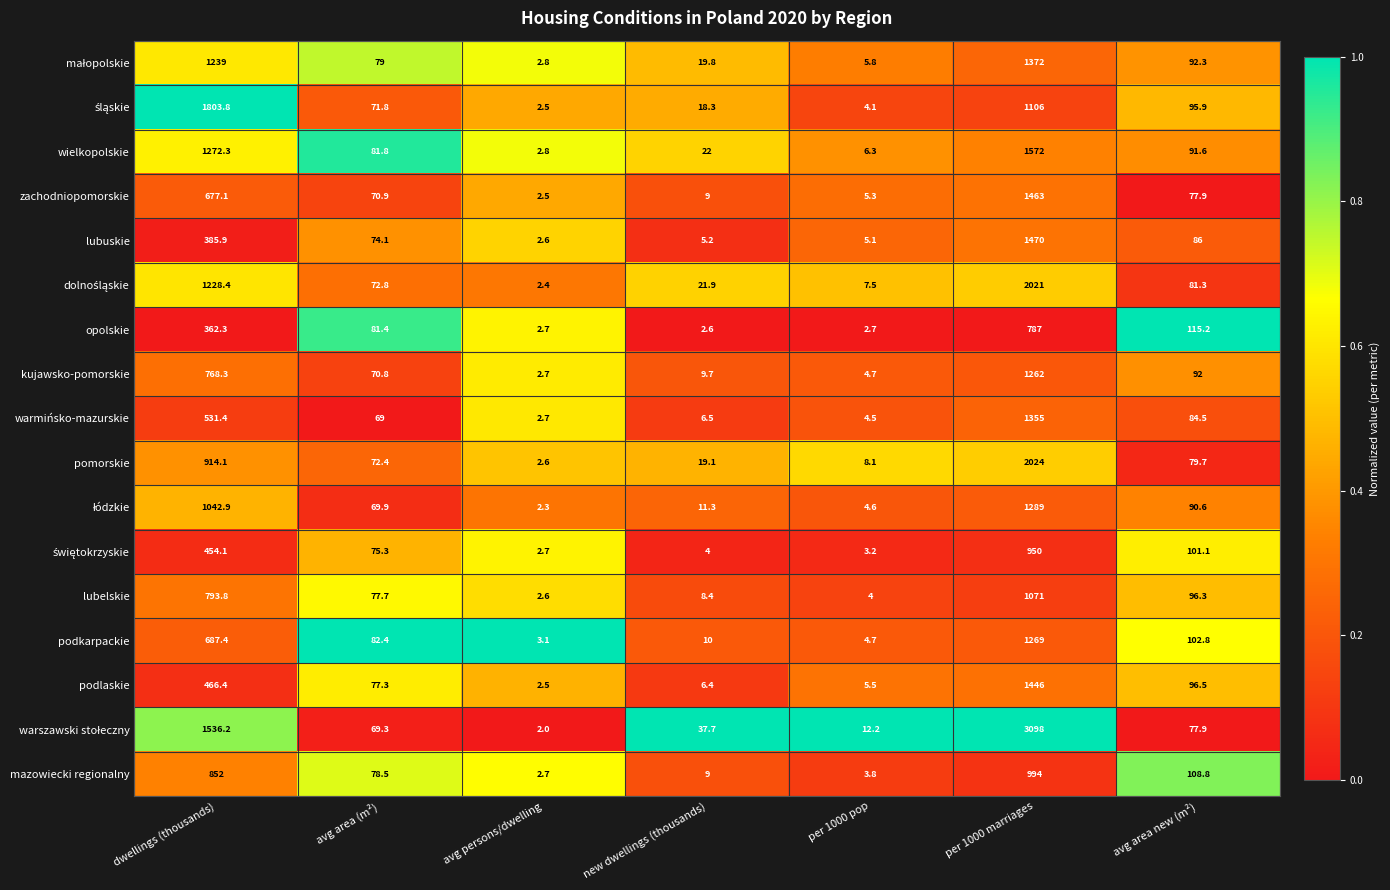

What is the sum of all mazowiecki regionalny values?

2048.8